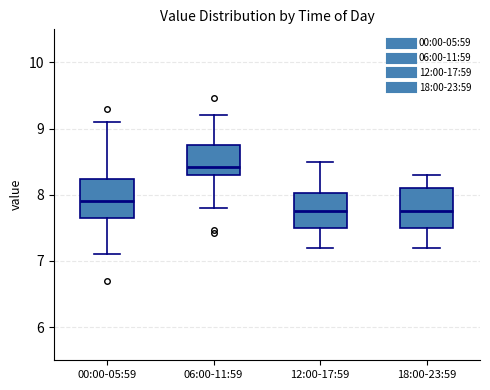

Where does the median line of the box for 18:00-23:59 sit on the y-axis? The values are not printed on the chart, so give them approximately, as read against the axis.

7.8